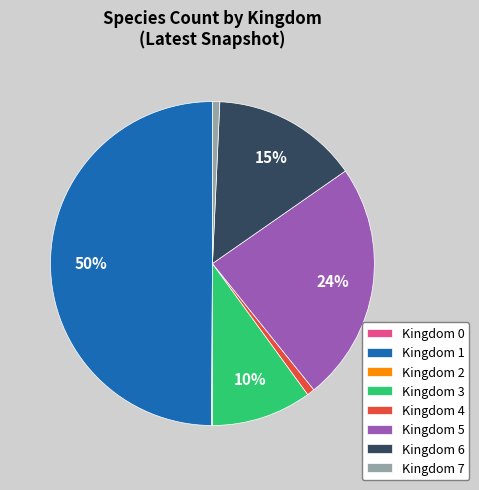

The Kingdom 5 slice represents 31% of the pie. True or false?

False